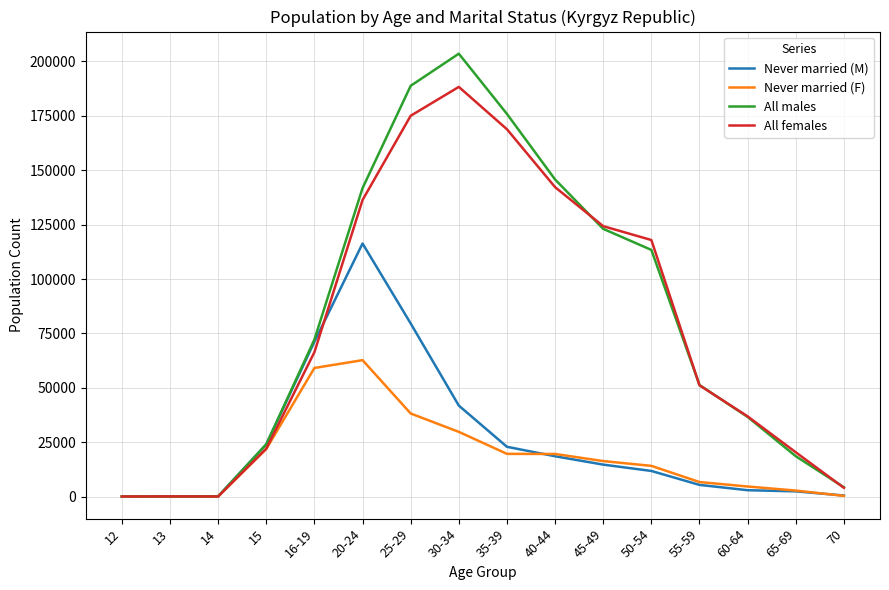

At how many categories does at least one series exceed 29175?

10